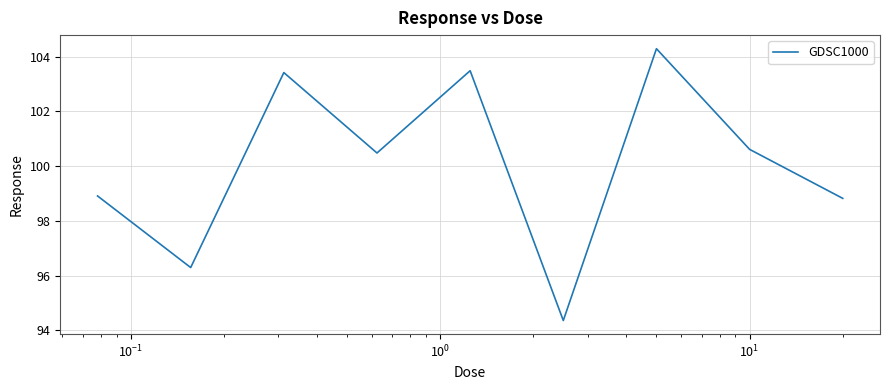

What is the sum of all values?

900.7